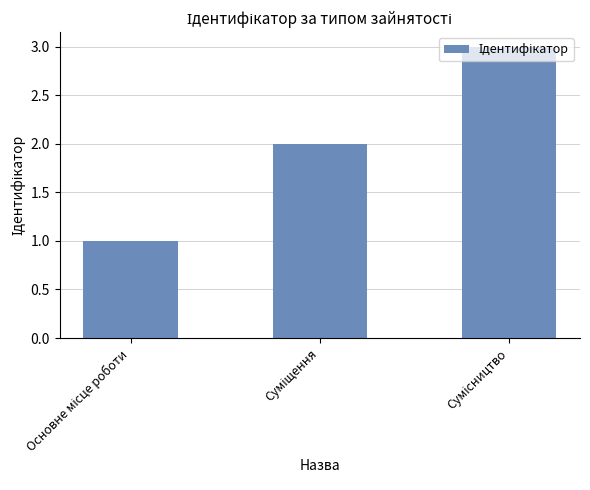

What is the maximum value shown in the chart?

3